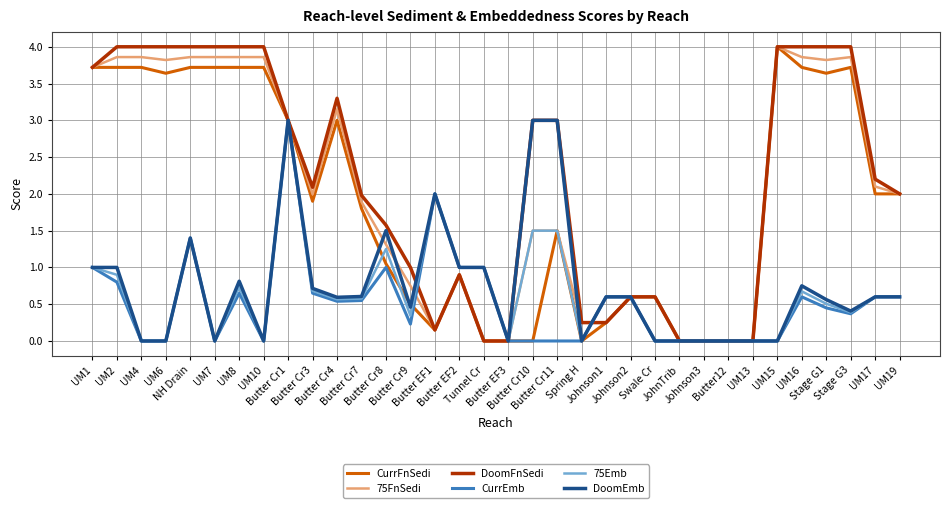

What is the maximum value shown in the chart?

4.0